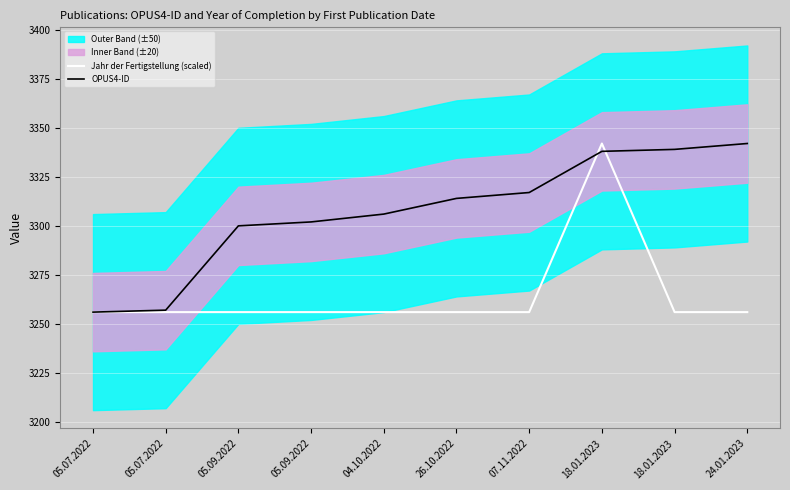

The value of OPUS4-ID at 05.07.2022 is 3256. True or false?

True